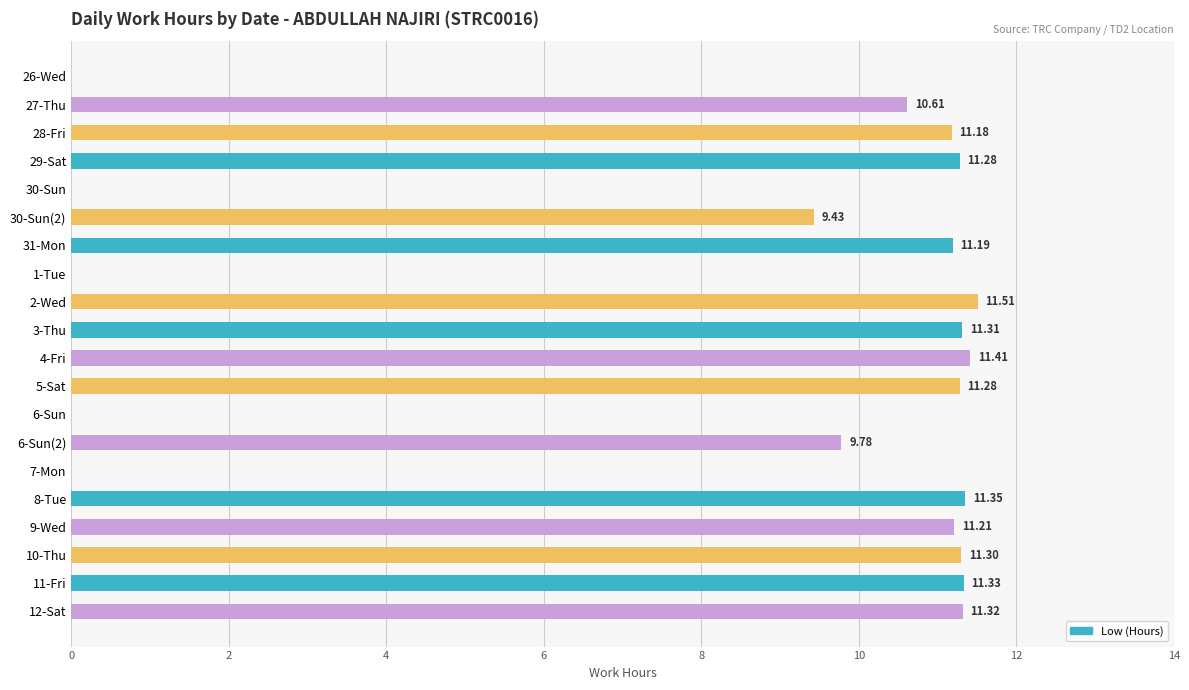

How many data points are above 11?

12